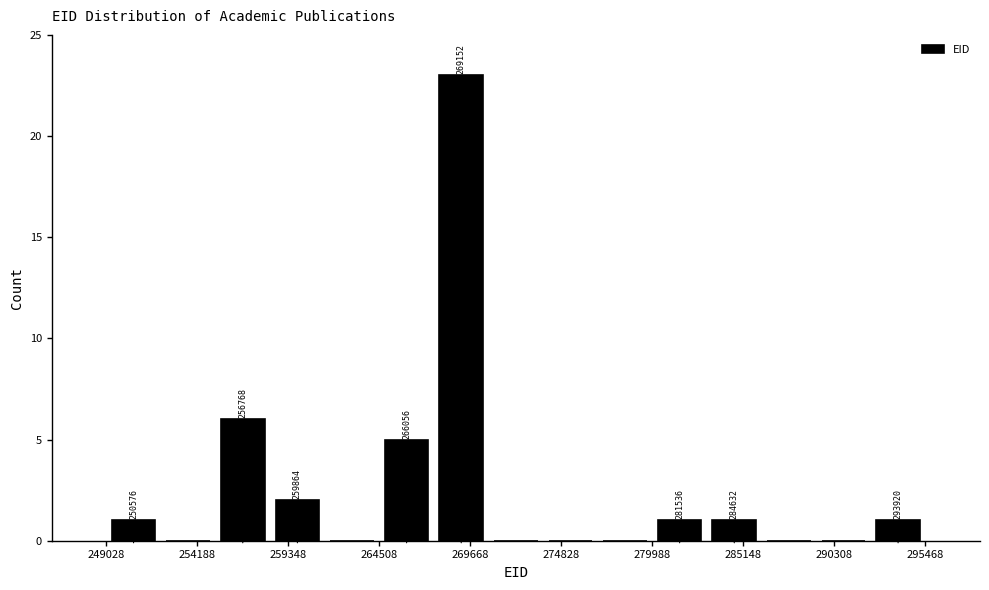

Read against the x-axis, roughly where is the centre of the tallest bar?

269000